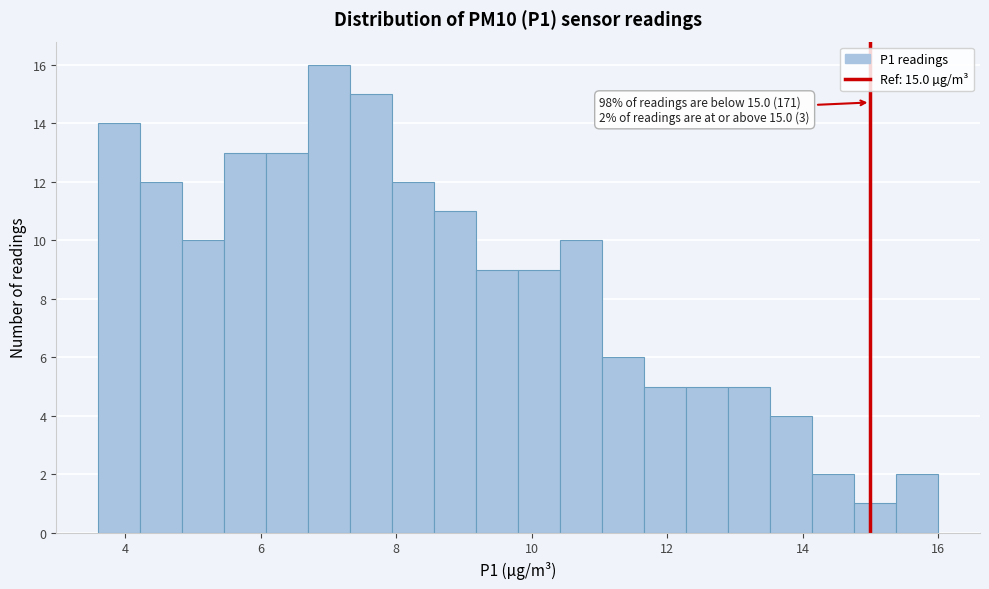

Around what value on the x-axis is the tallest bar? Give the approximate position of its centre, as read against the axis.

7.0